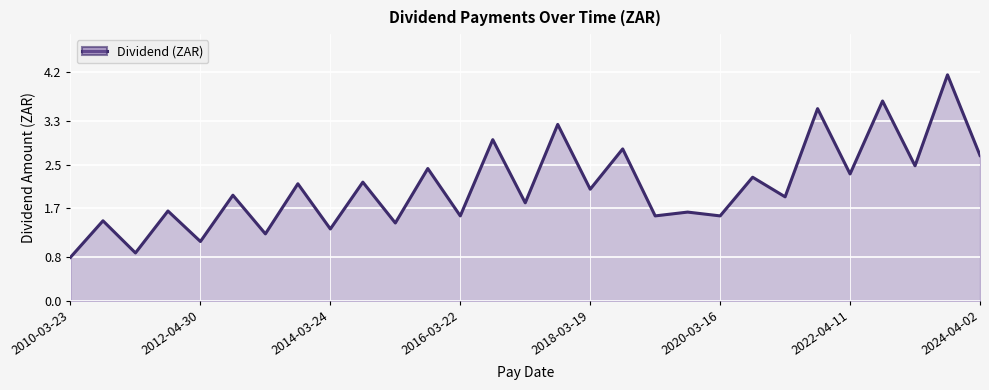

Count the number of values greater than 1.

27